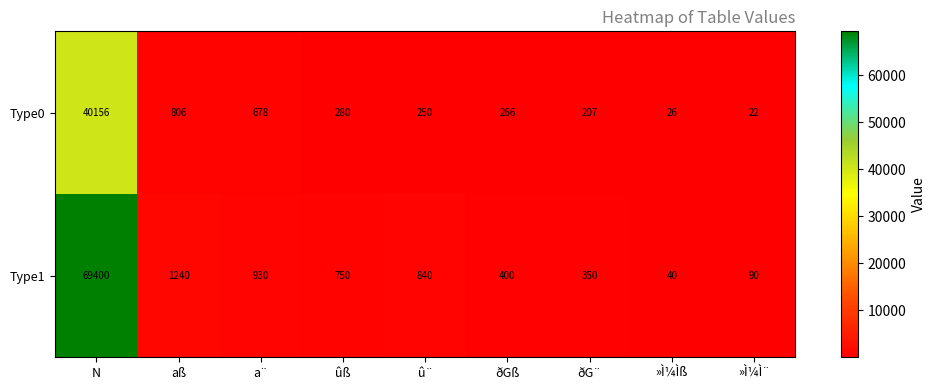

Reading left to right, list all the values displayed in this chart.

Type0: N=40156	aß=806	a¨=678	ûß=280	û¨=250	ðGß=266	ðG¨=207	»Ì¼Ìß=26	»Ì¼Ì¨=22
Type1: N=69400	aß=1240	a¨=930	ûß=750	û¨=840	ðGß=400	ðG¨=350	»Ì¼Ìß=40	»Ì¼Ì¨=90